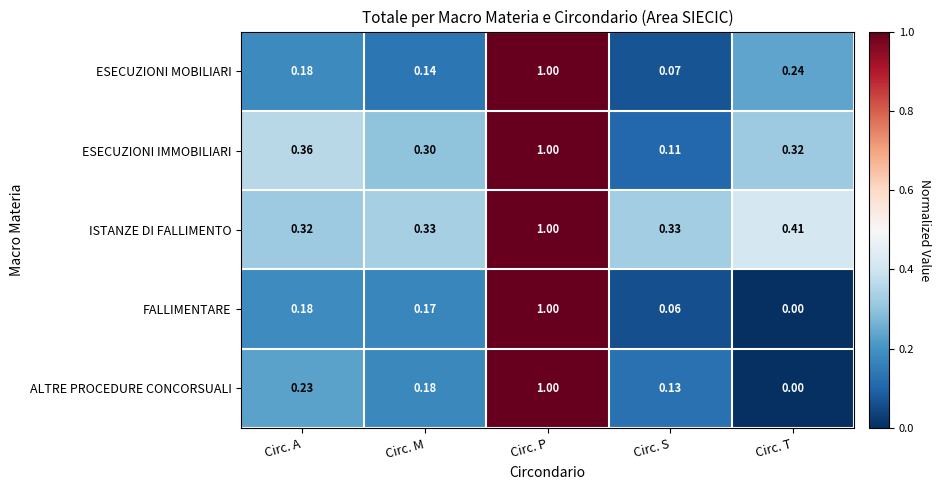

Where is ISTANZE DI FALLIMENTO nearest to the value 0?

Circ. A